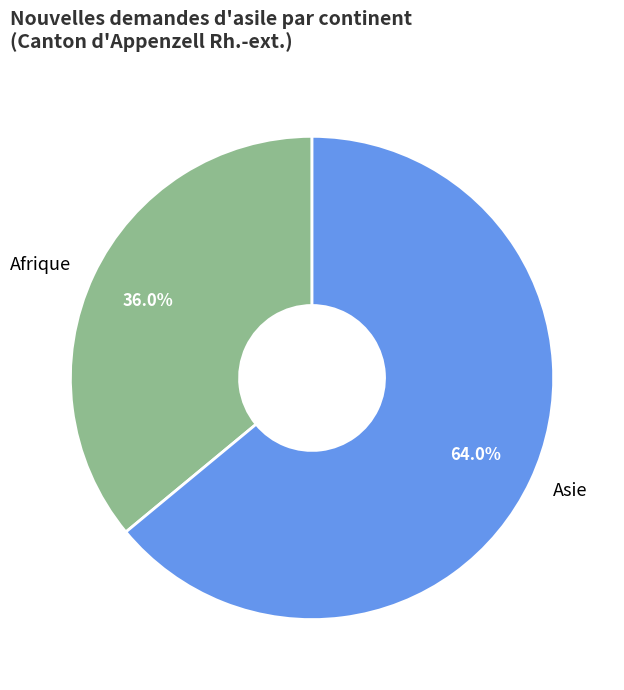

True or false: Asie accounts for 75% of the total.

False